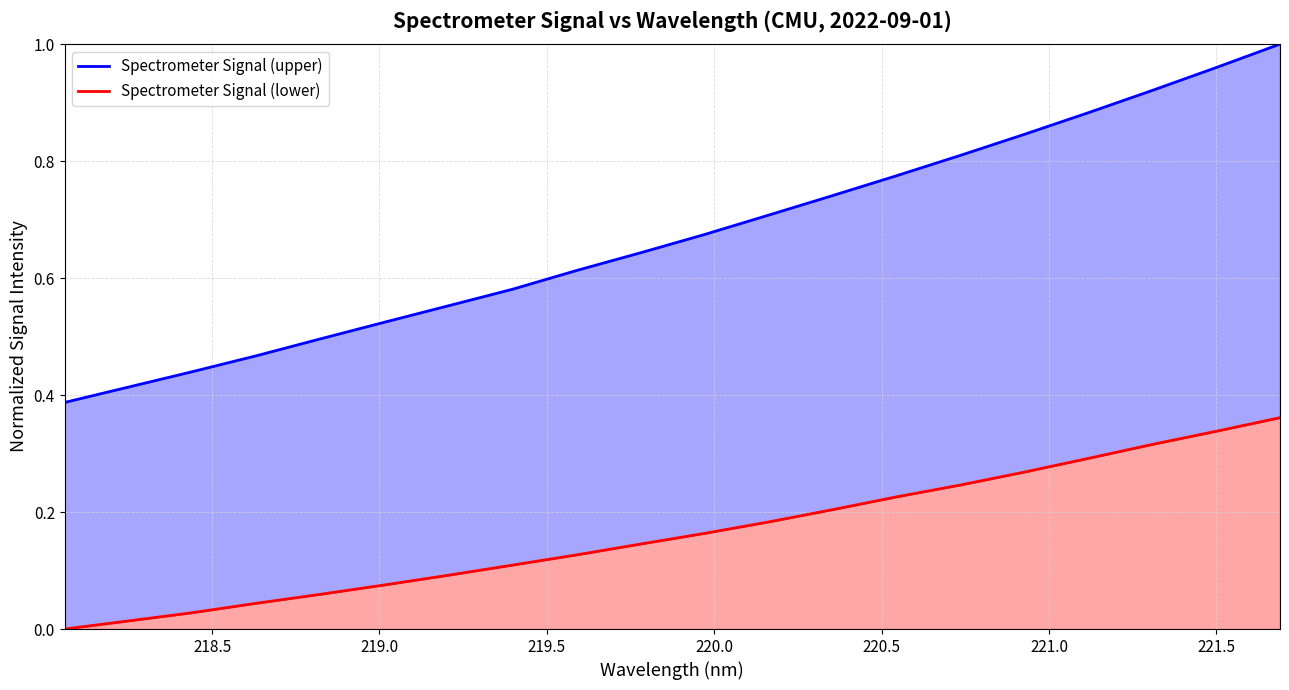

True or false: Spectrometer Signal (upper) has more than 2 points higher than both neighbors.

False